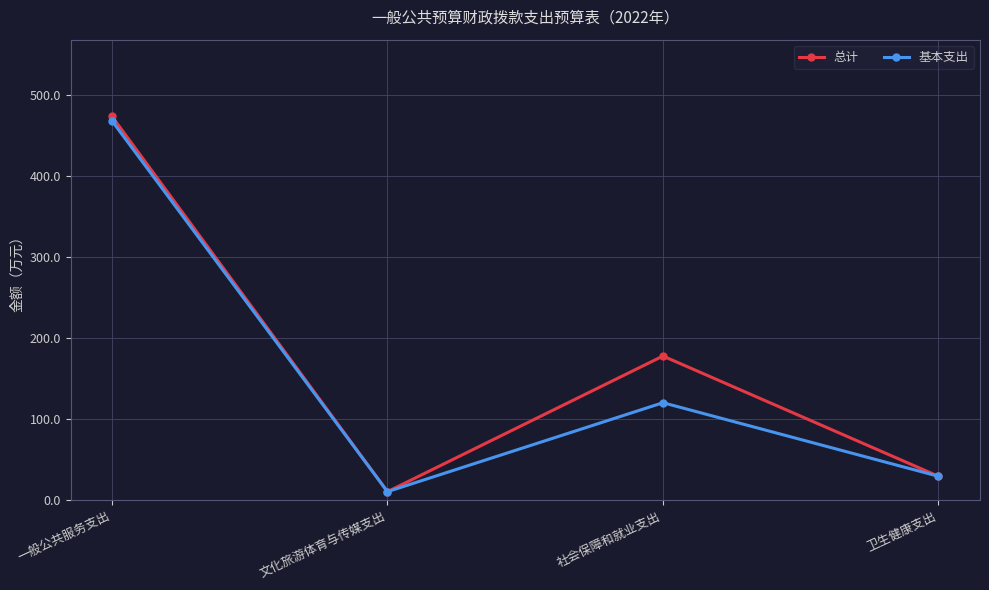

List the series in order of their peak value, lowest first.

基本支出, 总计